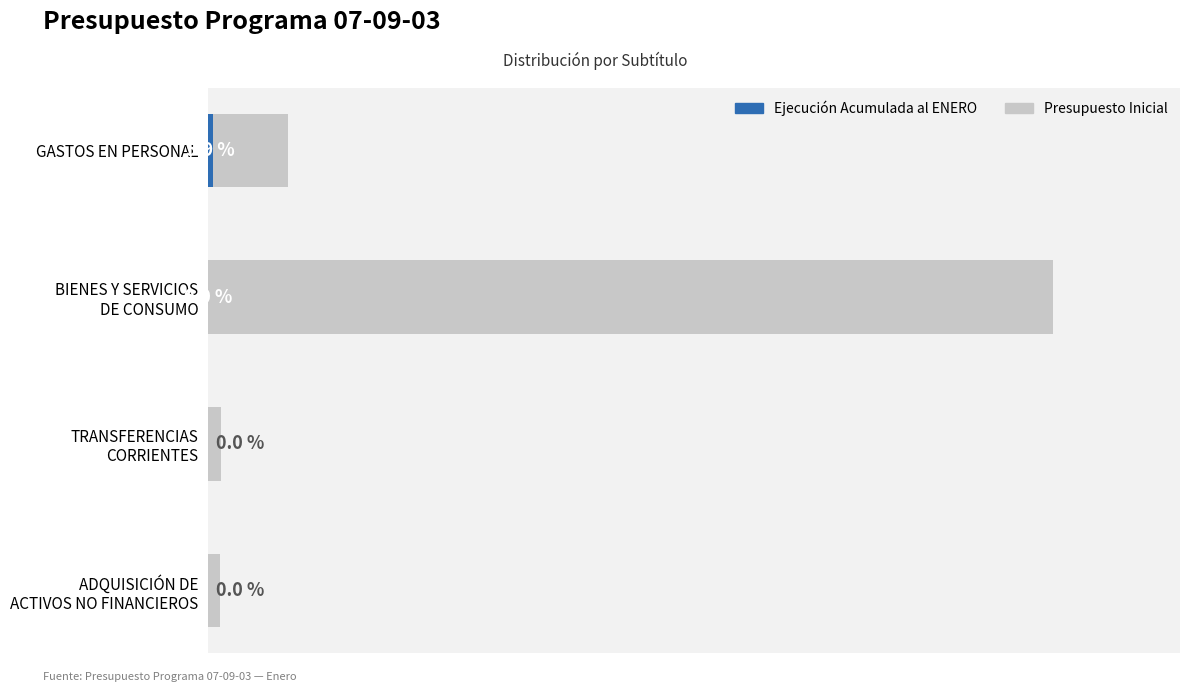

What is the total value across all series at TRANSFERENCIAS CORRIENTES?

123158